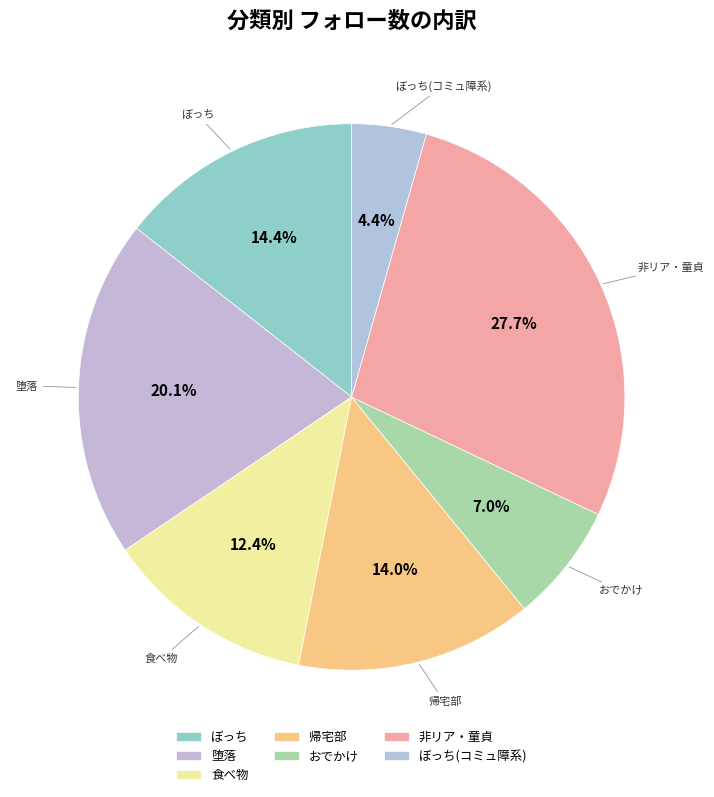

Count the number of slices in the pie.

7